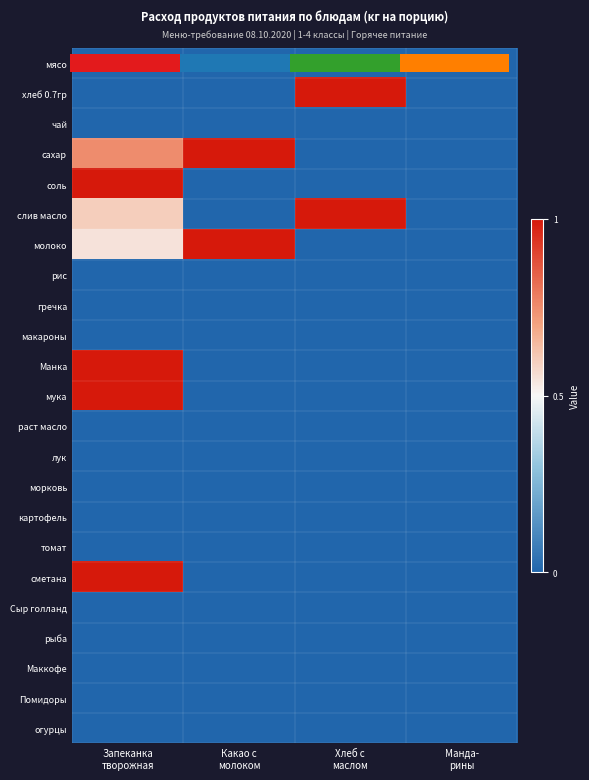

The value of хлеб 0.7гр at Запеканка творожная is -0.4. True or false?

False